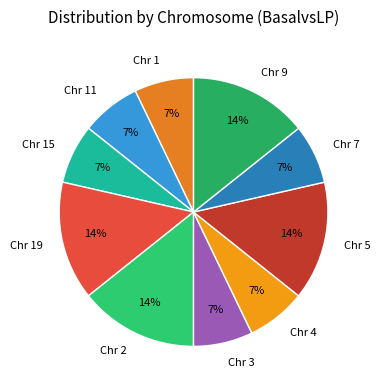

Does Chr 15 represent more than half of the total?

No